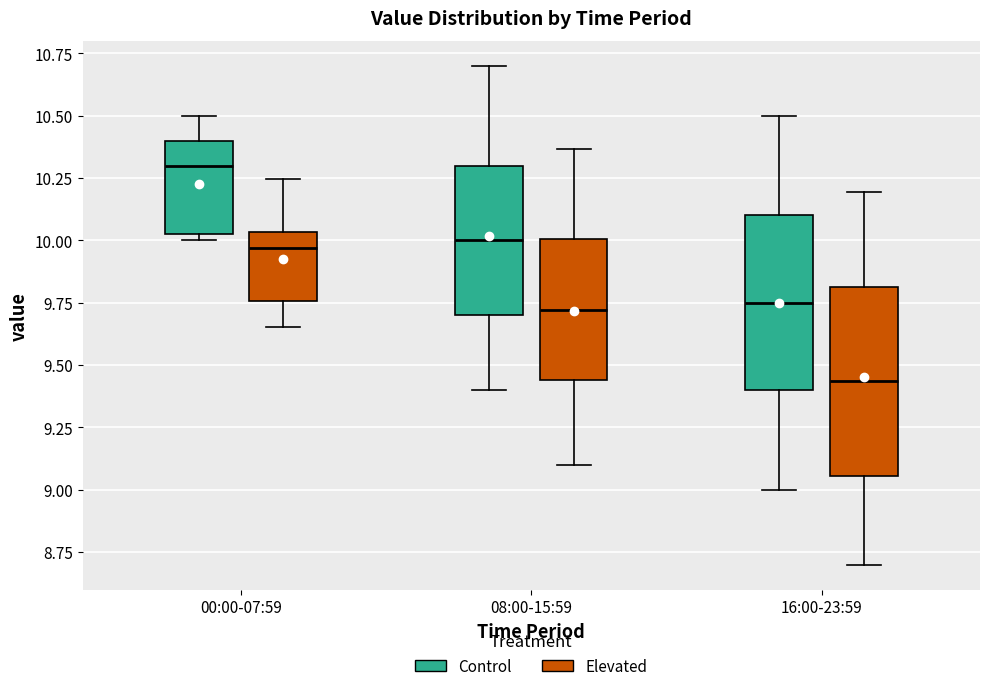

Reading left to right, read every box against the y-axis: the position of its median line, the range the box covers, and the ends of its whiskers. The values are not printed on the chart, so give them approximately, as read against the axis.

00:00-07:59 (Control): median 10.30, box 10.05 to 10.40, whiskers 10.00 to 10.50
00:00-07:59 (Elevated): median 9.95, box 9.75 to 10.05, whiskers 9.65 to 10.25
08:00-15:59 (Control): median 10.00, box 9.70 to 10.30, whiskers 9.40 to 10.70
08:00-15:59 (Elevated): median 9.70, box 9.45 to 10.00, whiskers 9.10 to 10.35
16:00-23:59 (Control): median 9.75, box 9.40 to 10.10, whiskers 9.00 to 10.50
16:00-23:59 (Elevated): median 9.45, box 9.05 to 9.80, whiskers 8.70 to 10.20